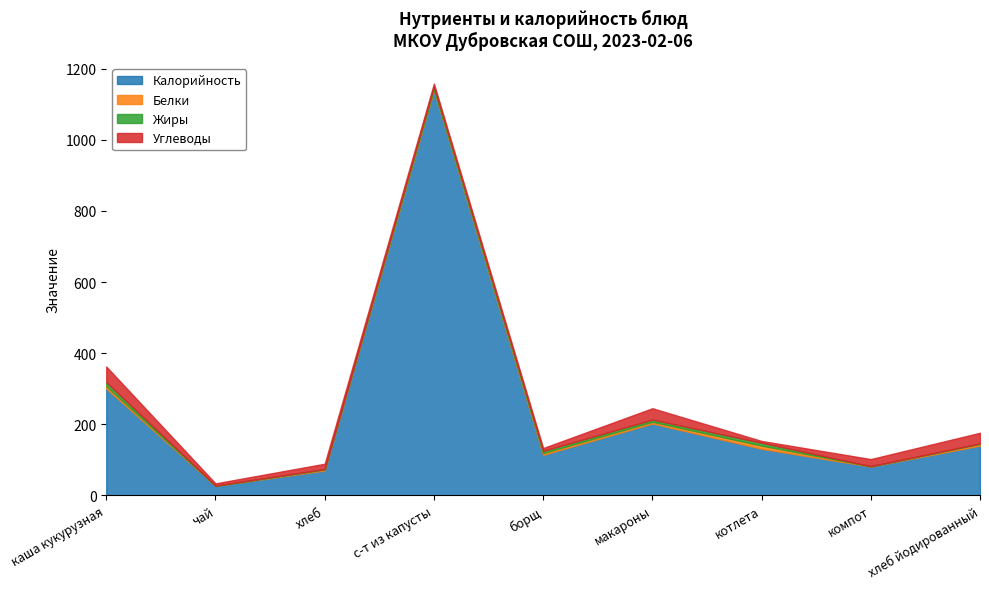

What is the maximum value shown in the chart?

1140.0